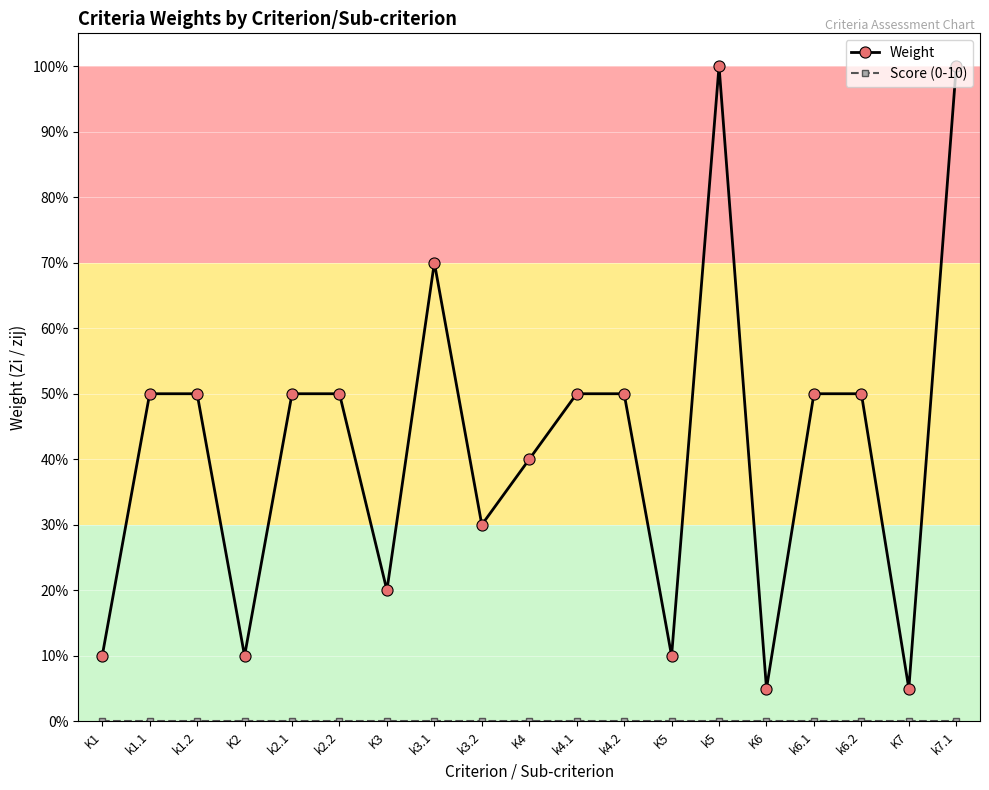

Which series has the widest spread of values?

Weight